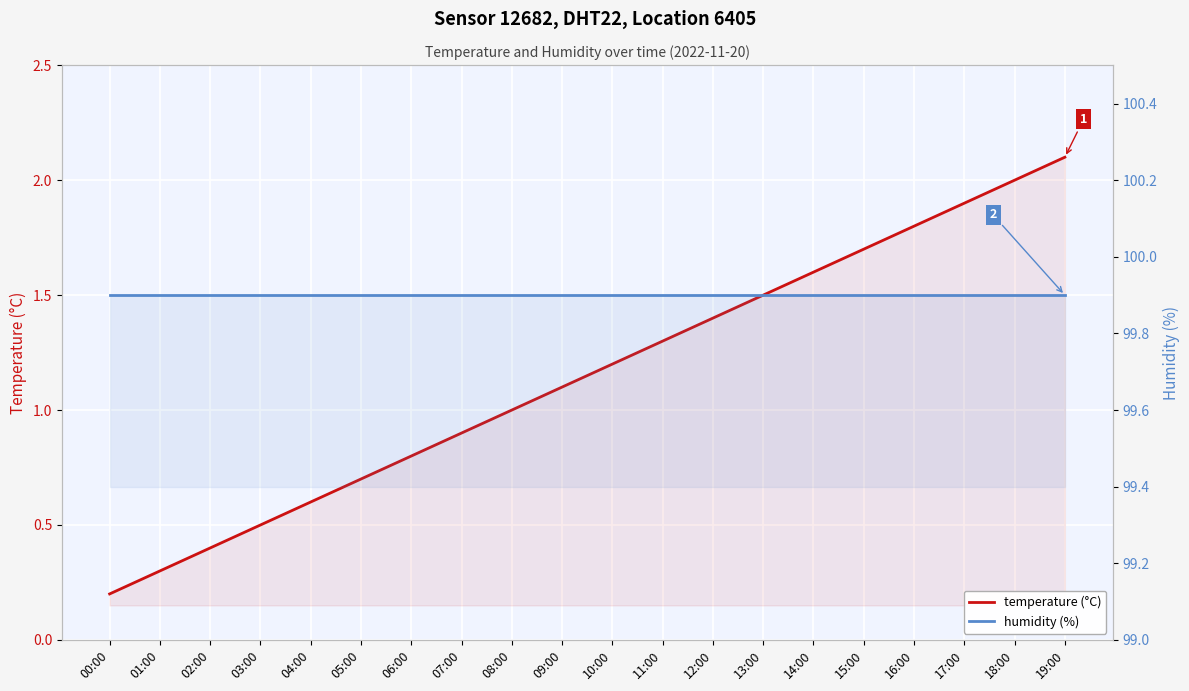

Reading left to right, list all the values displayed in this chart.

temperature (°C): 00:00=0.2	01:00=0.3	02:00=0.4	03:00=0.5	04:00=0.6	05:00=0.7	06:00=0.8	07:00=0.9	08:00=1.0	09:00=1.1	10:00=1.2	11:00=1.3	12:00=1.4	13:00=1.5	14:00=1.6	15:00=1.7	16:00=1.8	17:00=1.9	18:00=2.0	19:00=2.1
humidity (%): 00:00=99.9	01:00=99.9	02:00=99.9	03:00=99.9	04:00=99.9	05:00=99.9	06:00=99.9	07:00=99.9	08:00=99.9	09:00=99.9	10:00=99.9	11:00=99.9	12:00=99.9	13:00=99.9	14:00=99.9	15:00=99.9	16:00=99.9	17:00=99.9	18:00=99.9	19:00=99.9